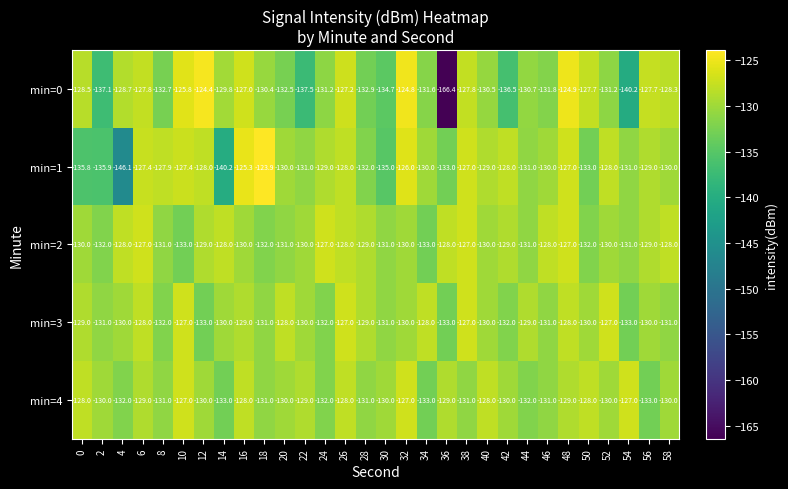

Between 22 and 58, which series saw the biggest shift?

min=0